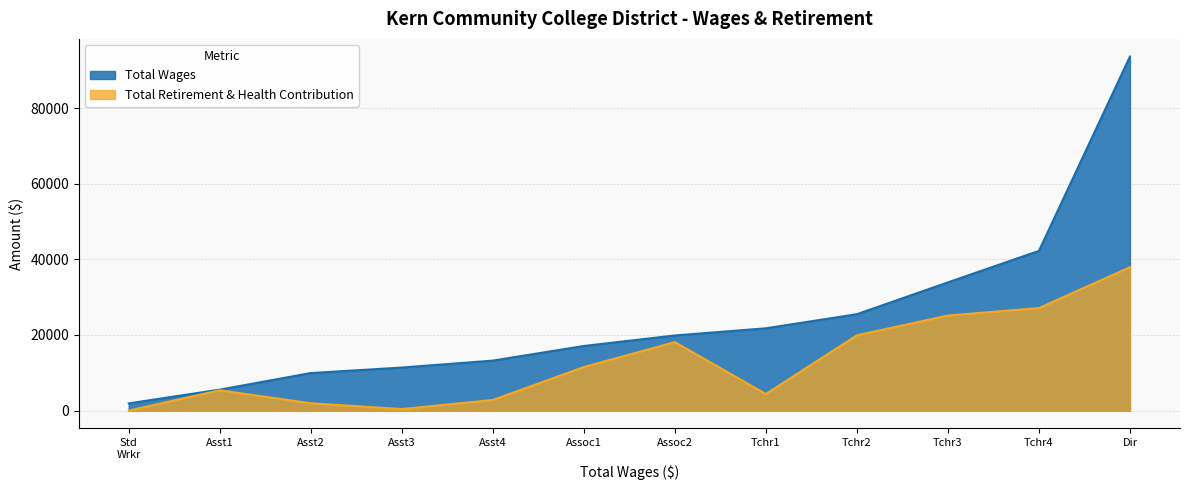

At which label is Total Wages closest to 47778?

Tchr4